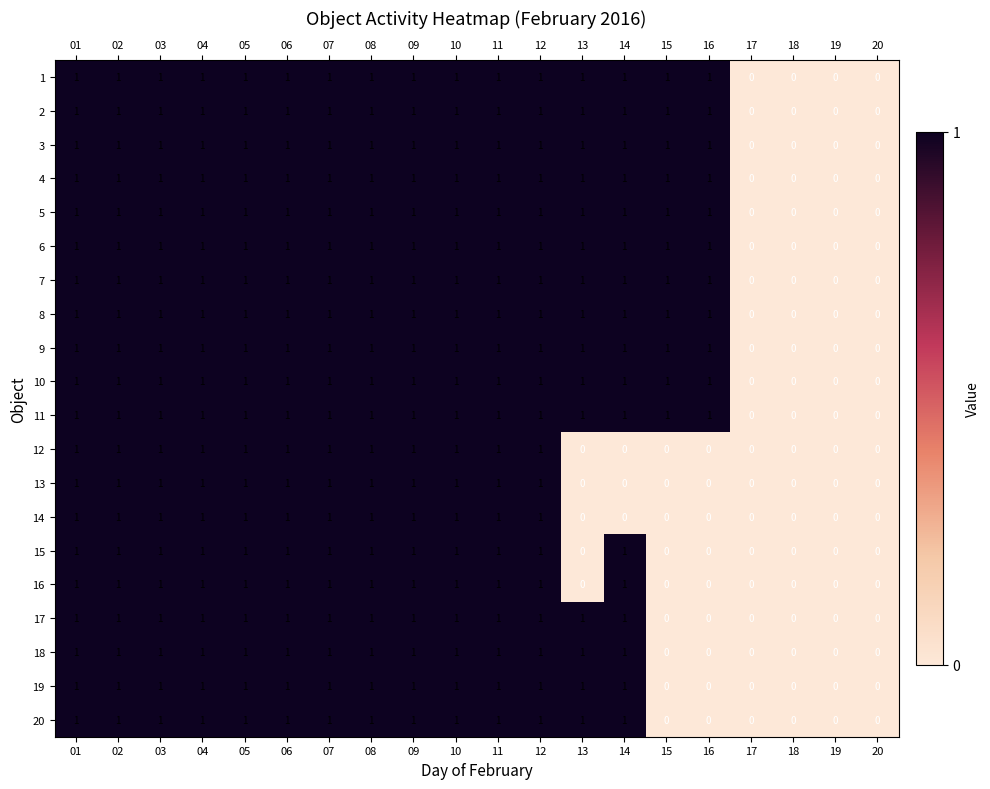

How many distinct data groups are displayed?

20